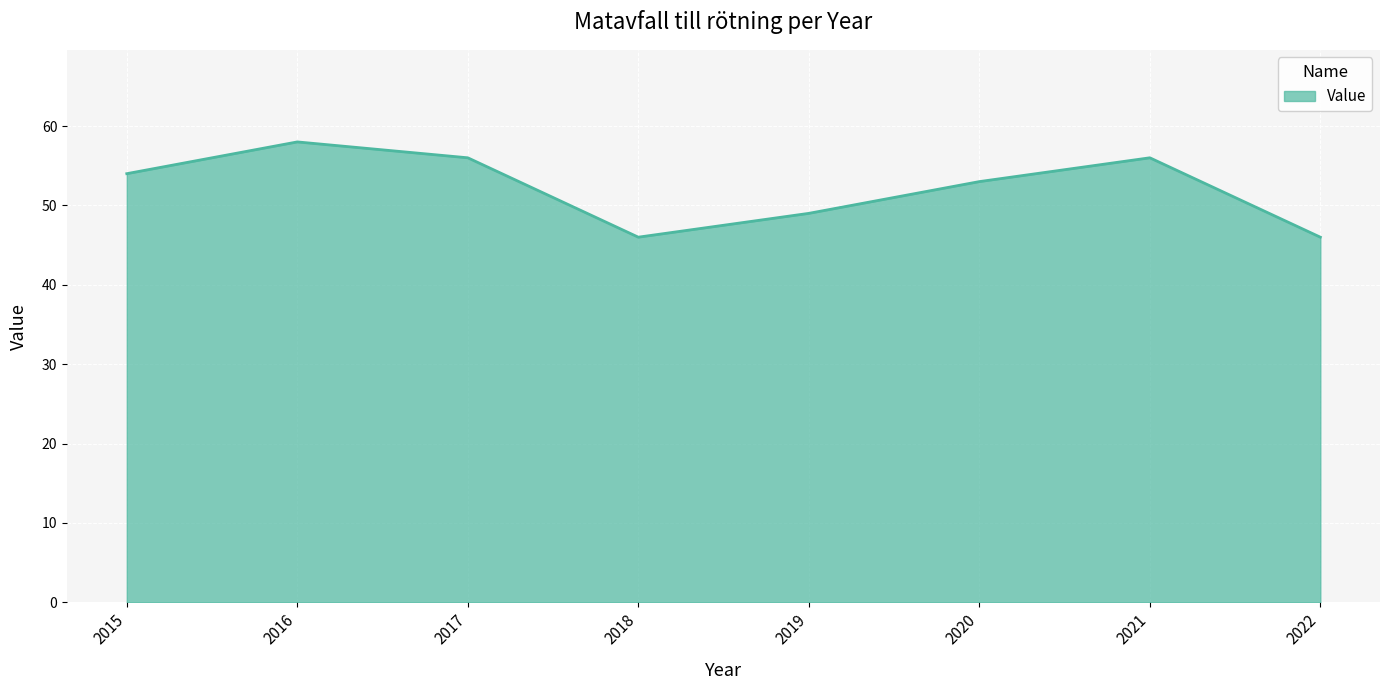

True or false: the data shows 58 at 2016.

True